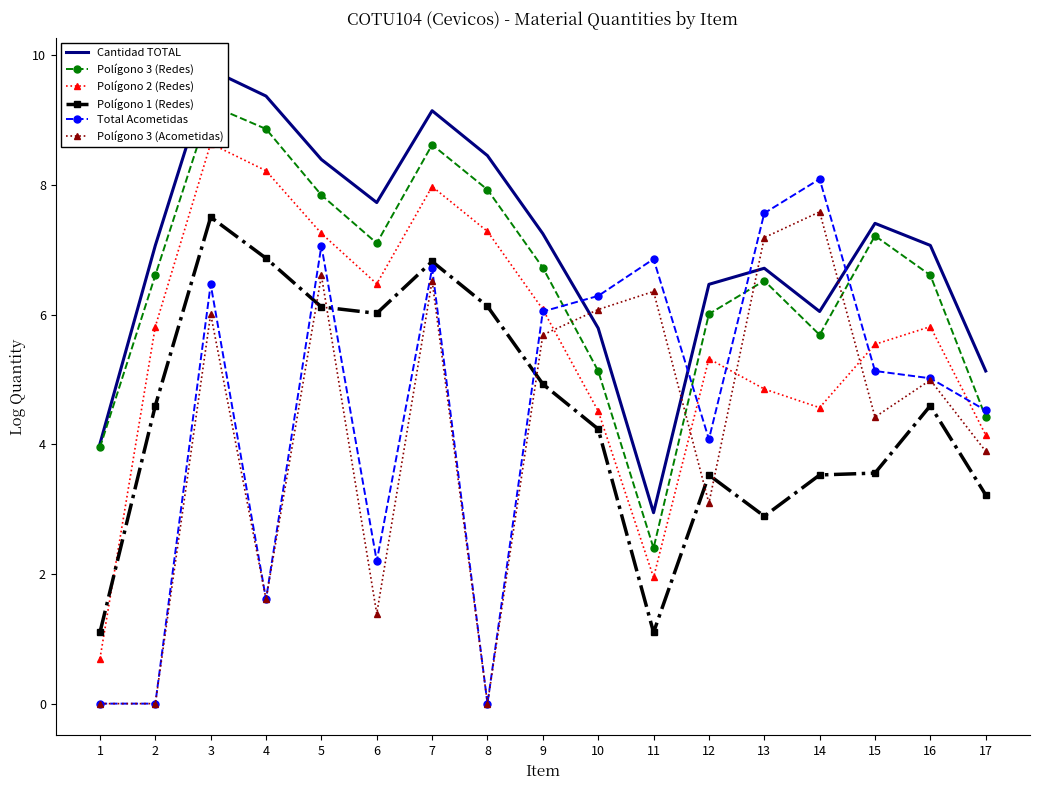

True or false: Cantidad TOTAL and Polígono 3 (Redes) intersect in this chart.

False